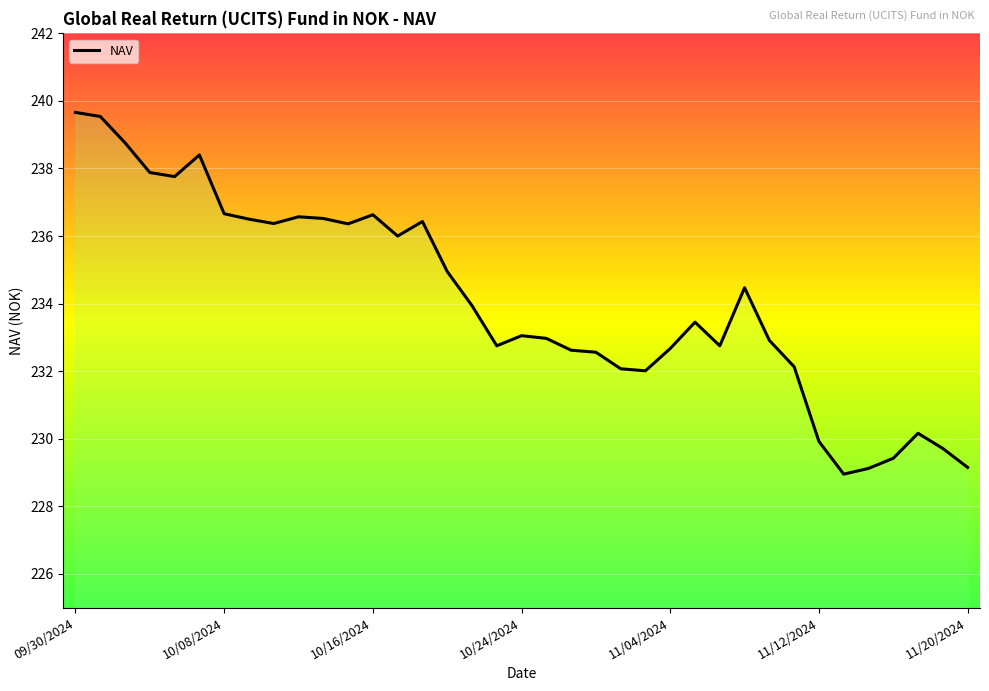

What is the maximum value shown in the chart?

239.7